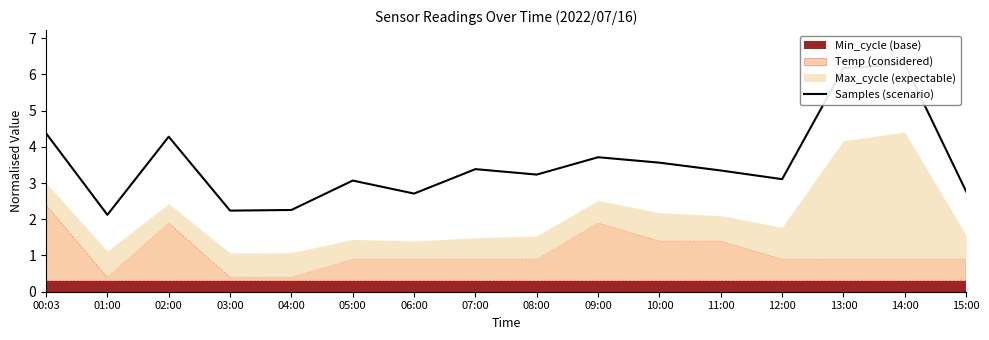

The chart shows a value of 5.6 at 10:00. True or false?

False